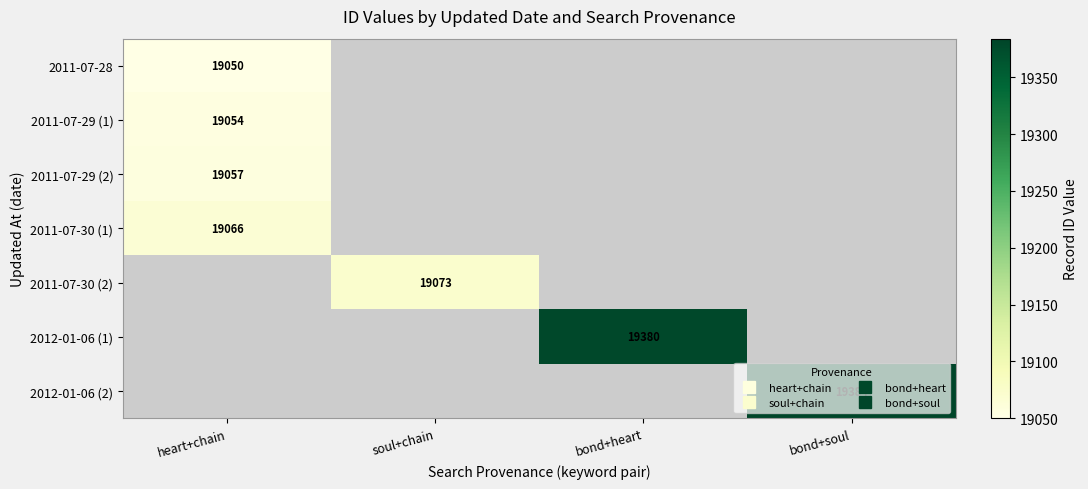

List the labels in order of 2011-07-28 value, largest first.

heart+chain, soul+chain, bond+heart, bond+soul